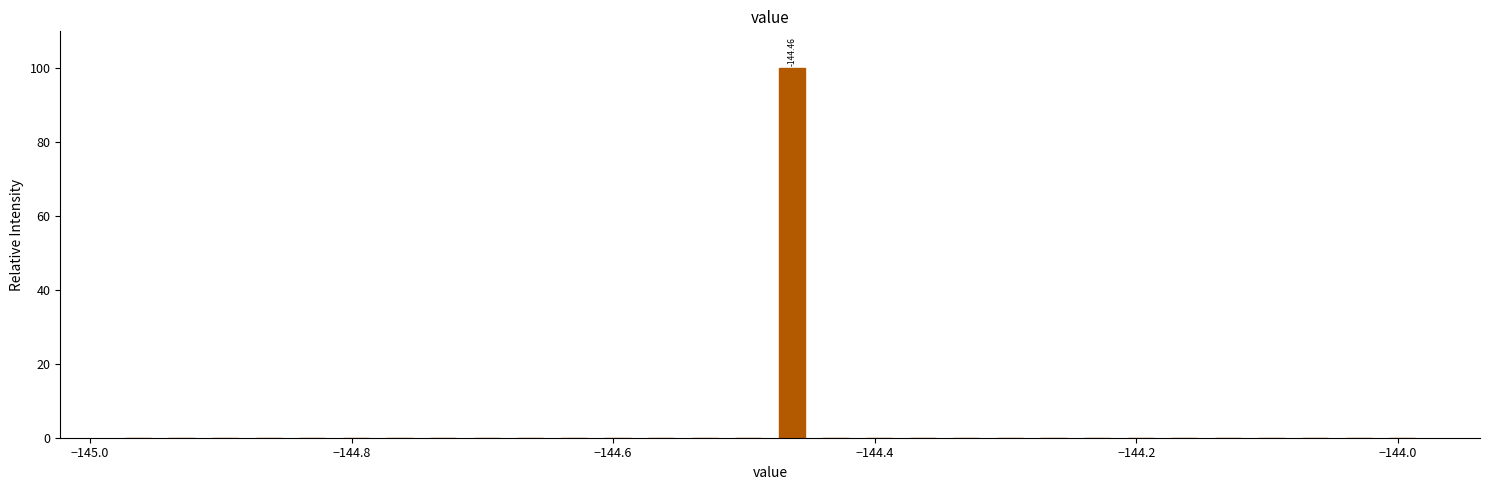

Around what value on the x-axis is the tallest bar? Give the approximate position of its centre, as read against the axis.

-144.46